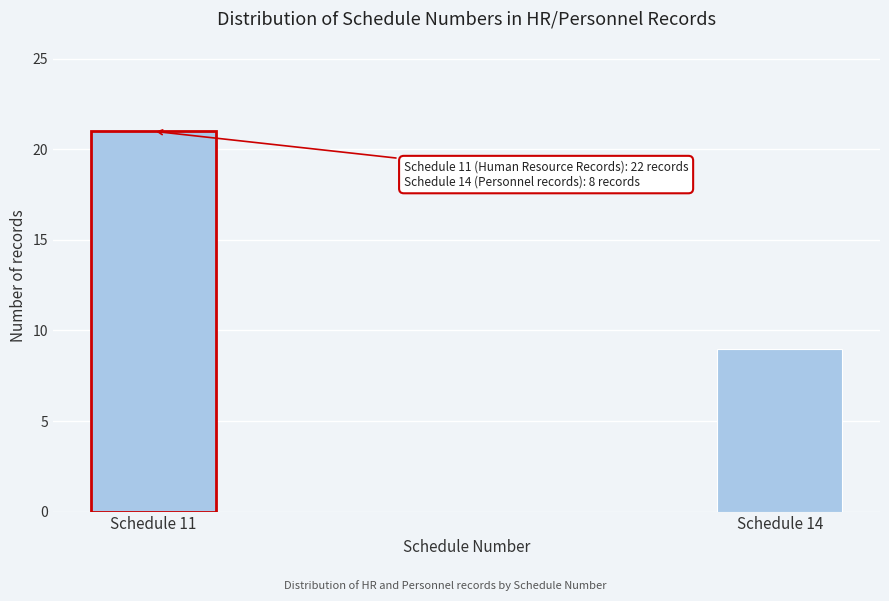

Reading right to left, list all the values displayed in this chart.

9	21